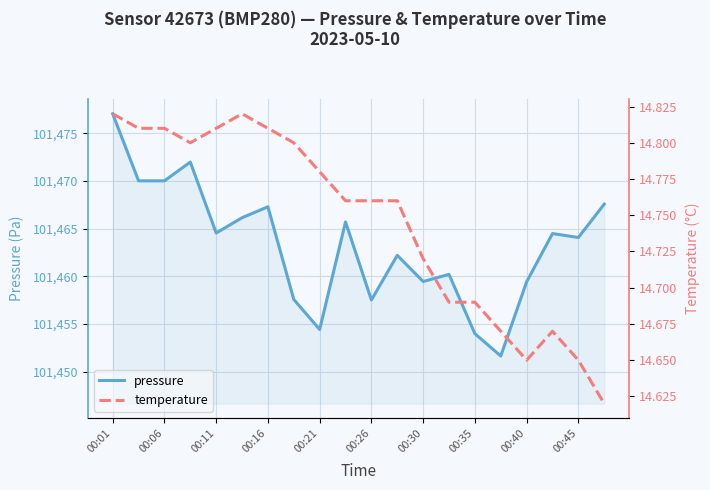

What is the highest value of the pressure series?

101477.0